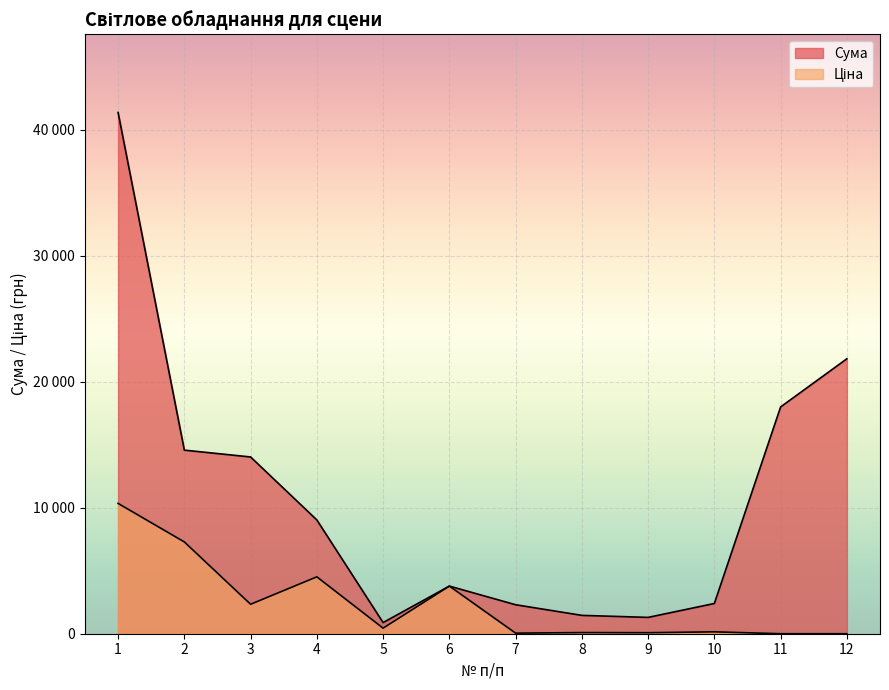

Reading right to left, transcribe all the data shown in this chart.

Сума: 21822	18000	2400	1296	1456	2300	3780	884	9030	14028	14570	41368
Ціна: 0	0	150	81	91	46	3780	442	4515	2338	7285	10342